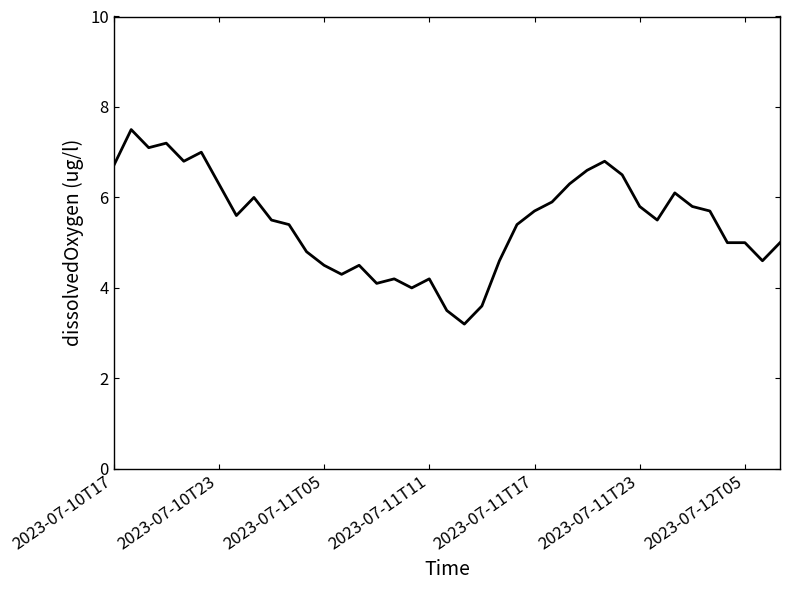

What is the maximum value shown in the chart?

7.5